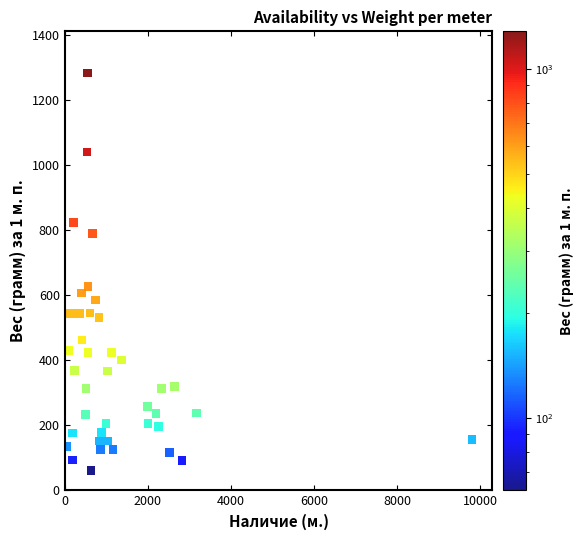

What is the range of Y values (max minus min)?

1221